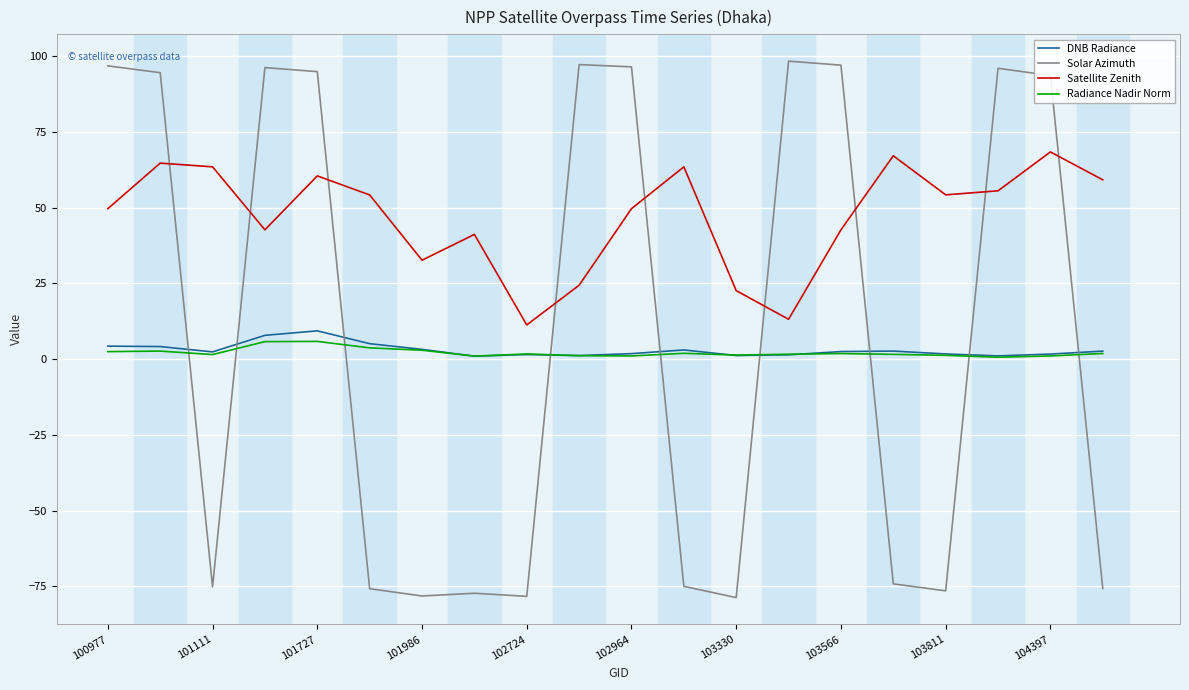

At how many categories does at least one series exceed 61?

13